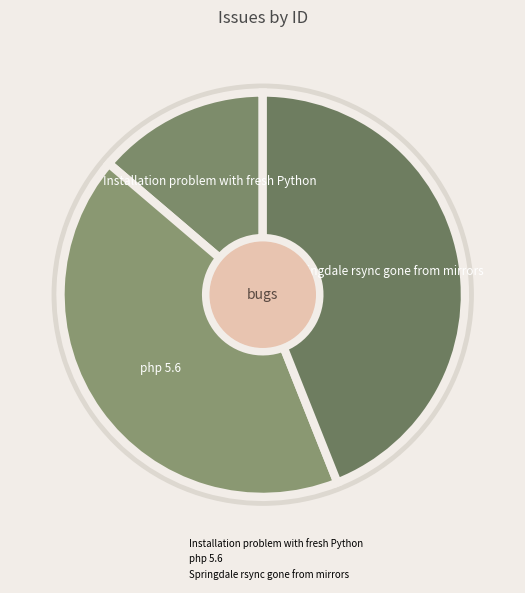

What is the ratio of the value at php 5.6 to the value at Springdale rsync gone from mirrors?

1.0